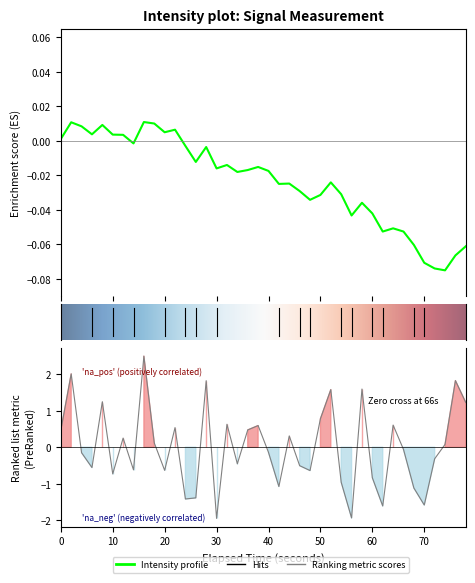

Is it true that the value at 21 is -0.4?

False